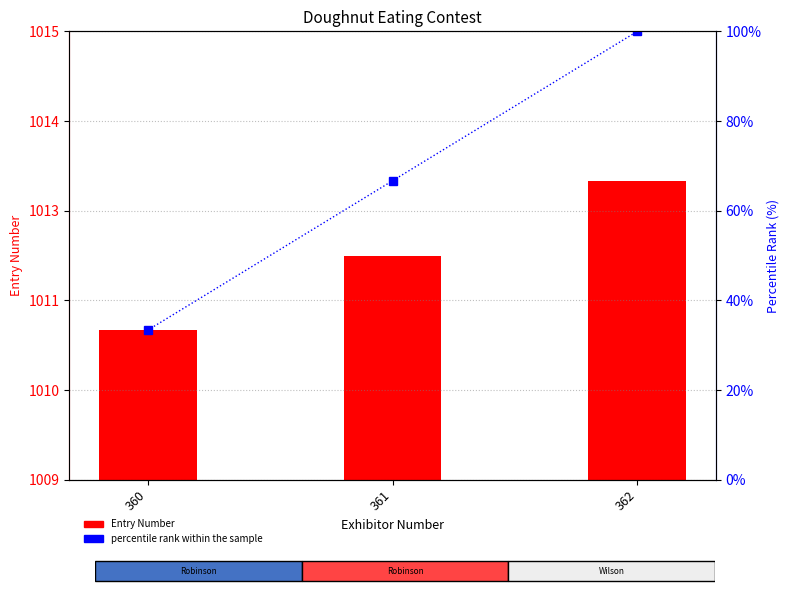

List the labels in order of percentile rank within the sample value, smallest first.

360, 361, 362